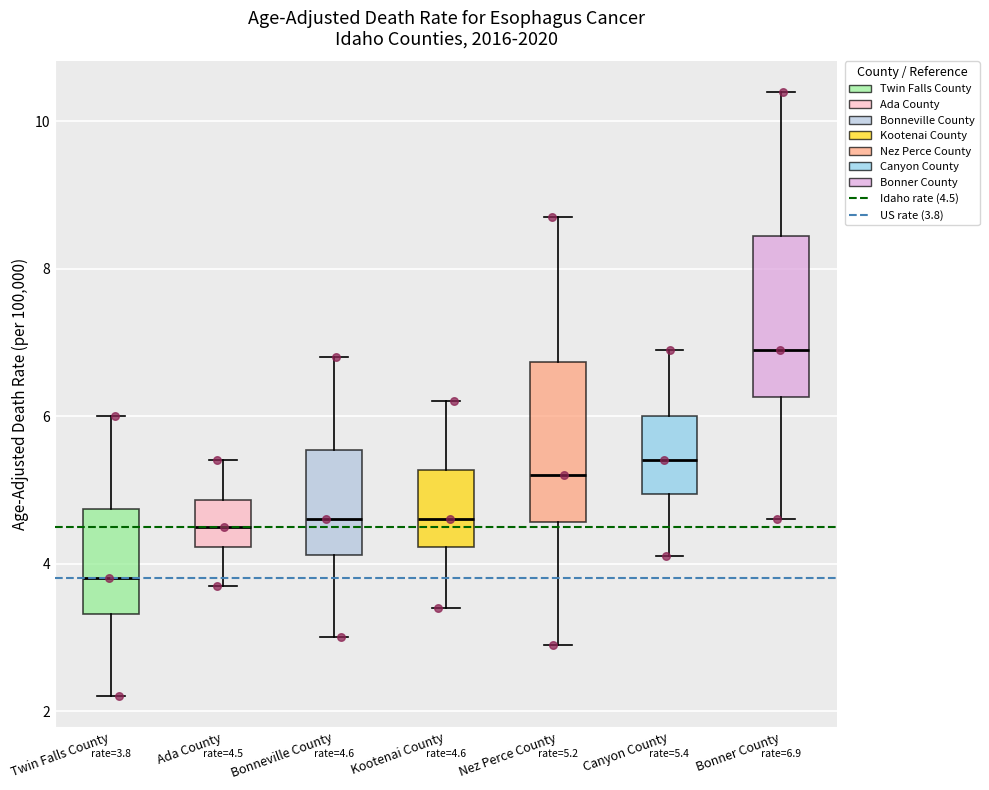

Which box's median line is the lowest?

Twin Falls County